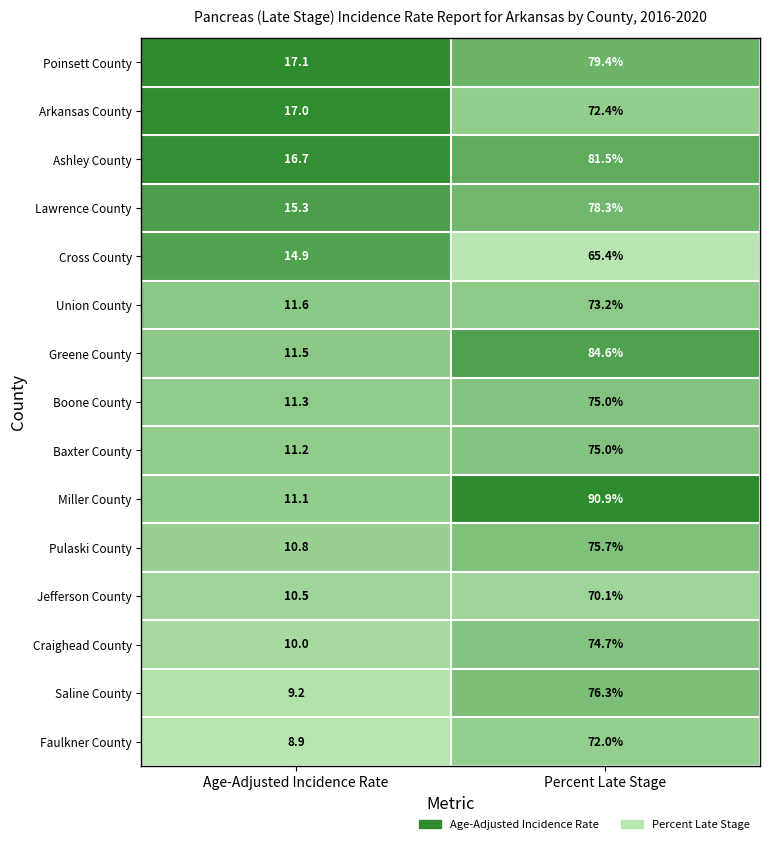

Between Age-Adjusted Incidence Rate and Percent Late Stage, which series saw the biggest shift?

Miller County